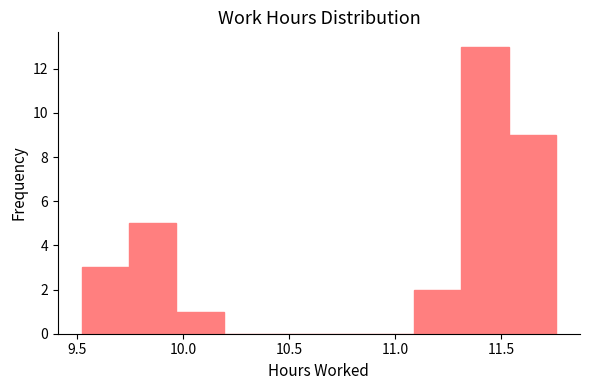

Reading left to right, list every bar in this chart as the range it spans on the x-axis followed by its height. Neither the bar edges nor the heights are printed on the chart, so give them approximately, as read against the axes.

9.50 to 9.75: 3
9.75 to 9.95: 5
9.95 to 10.20: 1
10.20 to 10.40: 0
10.40 to 10.65: 0
10.65 to 10.85: 0
10.85 to 11.10: 0
11.10 to 11.30: 2
11.30 to 11.55: 13
11.55 to 11.75: 9